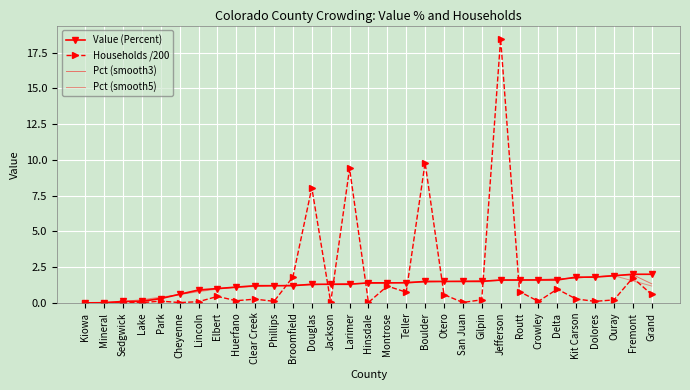

At Broomfield, list the series in order from smallest to largest.

Value (Percent), Pct (smooth3), Pct (smooth5), Households /200